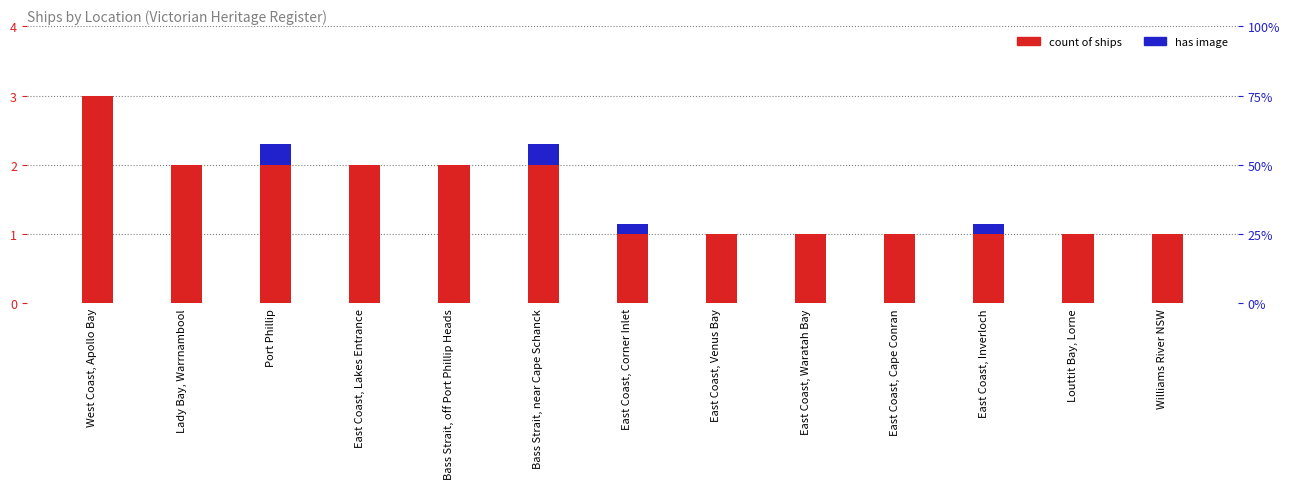

What is the average value of the count of ships series?

1.5